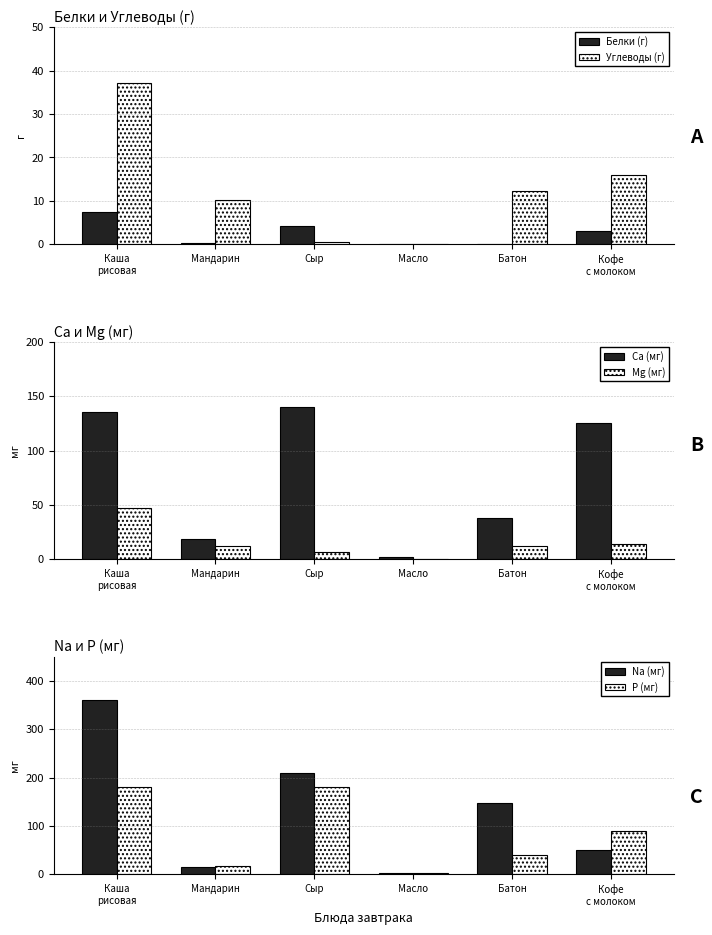

Is the value of P (мг) at Масло greater than the value of Углеводы (г) at Мандарин?

No